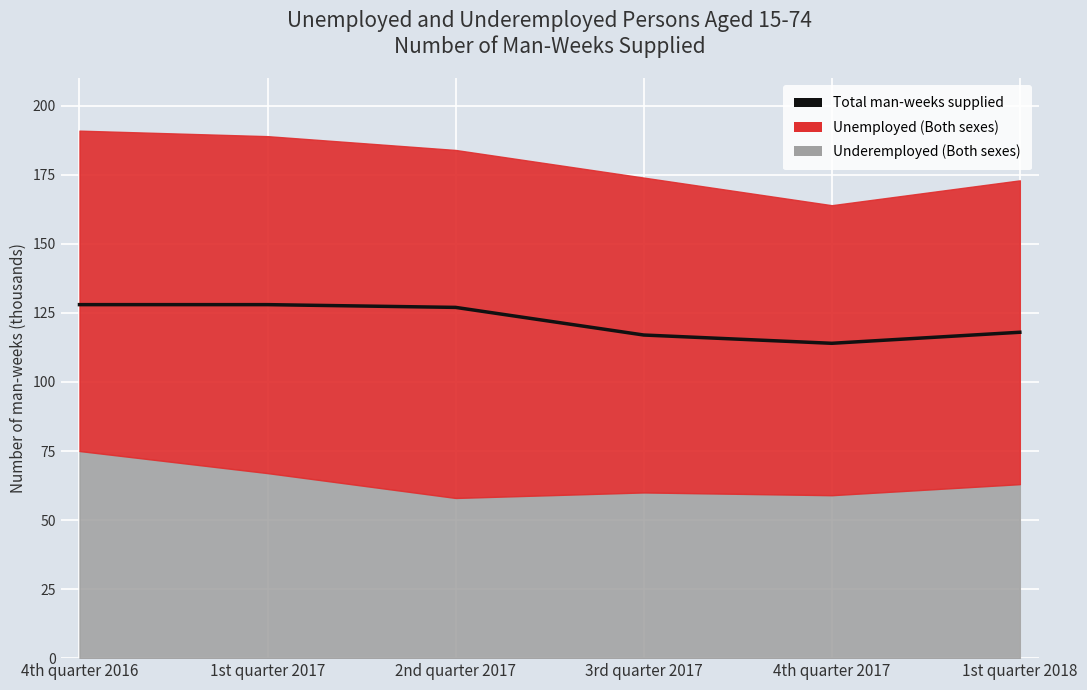

At which category does the data reach its first local valley?

4th quarter 2017